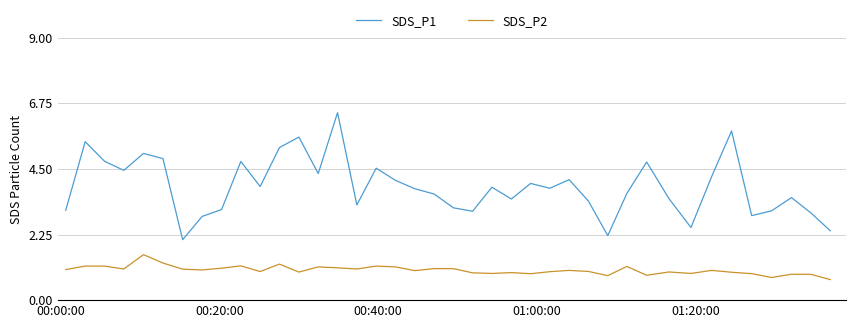

True or false: SDS_P1 and SDS_P2 intersect in this chart.

False